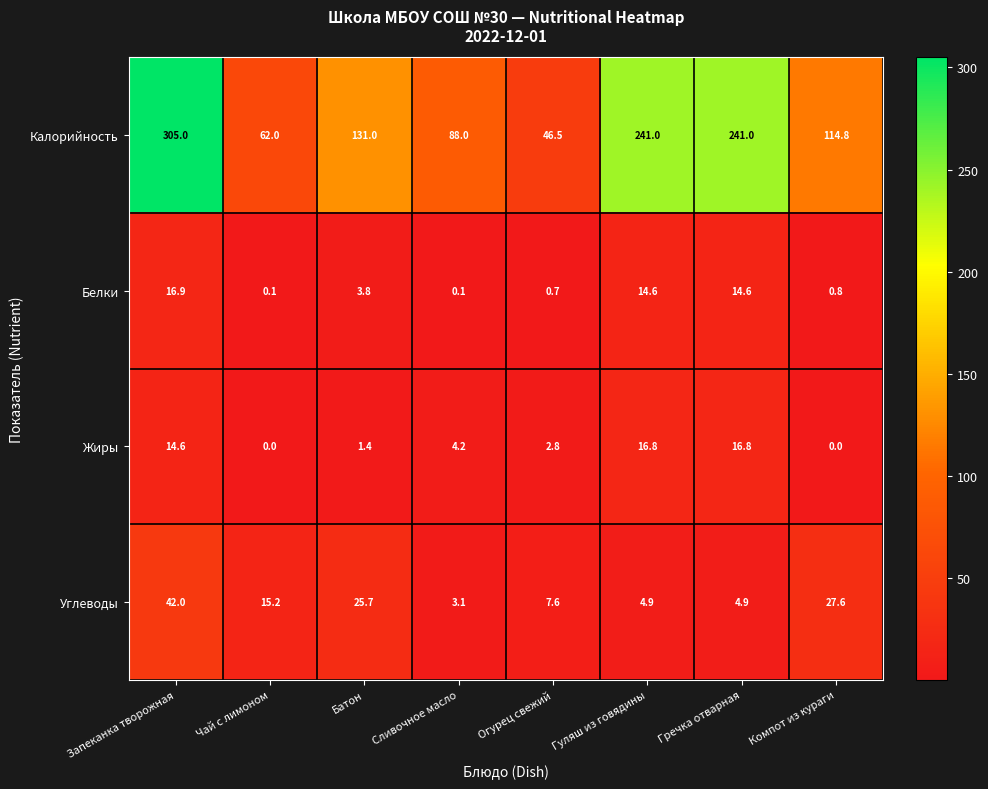

What is the difference between the Углеводы values at Гуляш из говядины and Запеканка творожная?

37.1